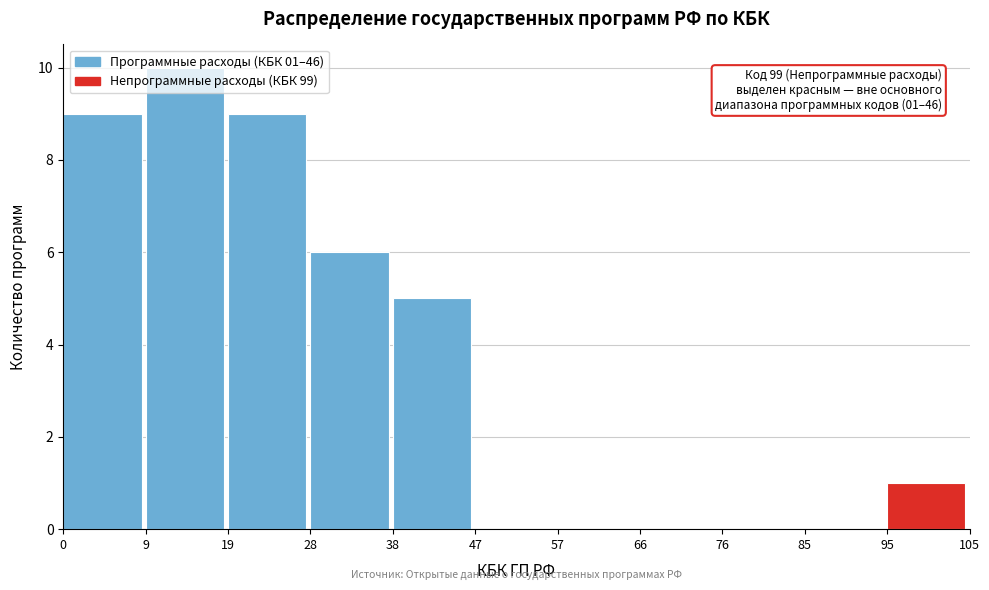

Which range on the x-axis has the tallest bar?

9 to 19